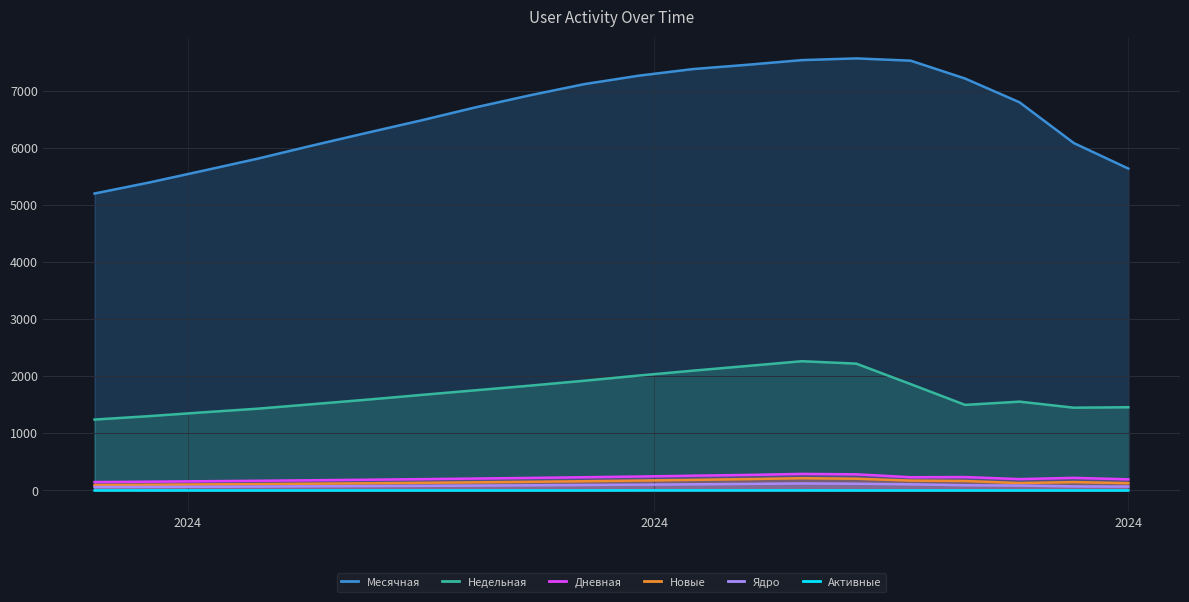

Which series has the largest range (max minus min)?

Месячная